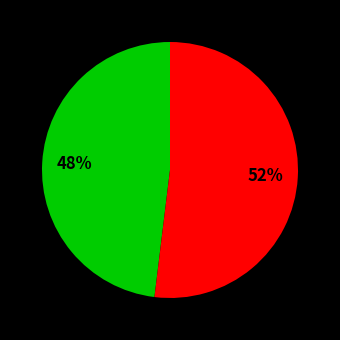

Does any single category account for the majority?

Yes